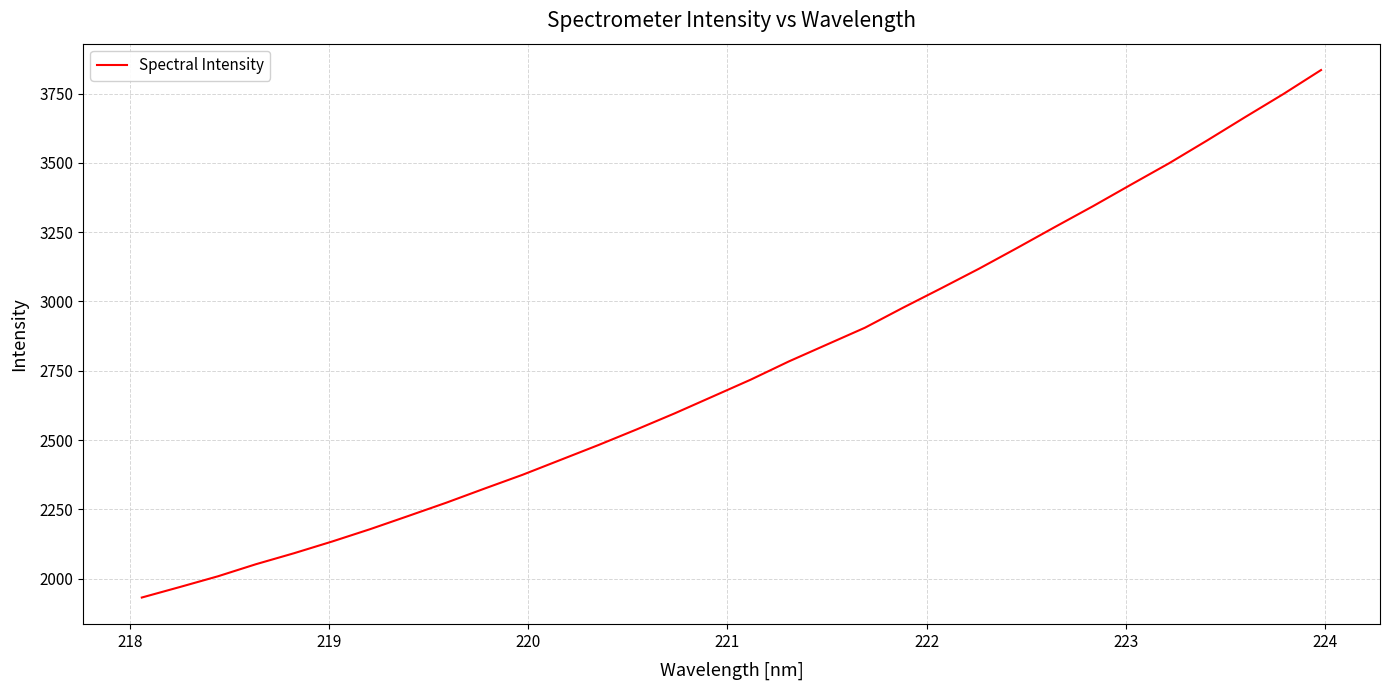

What is the maximum value shown in the chart?

3834.6